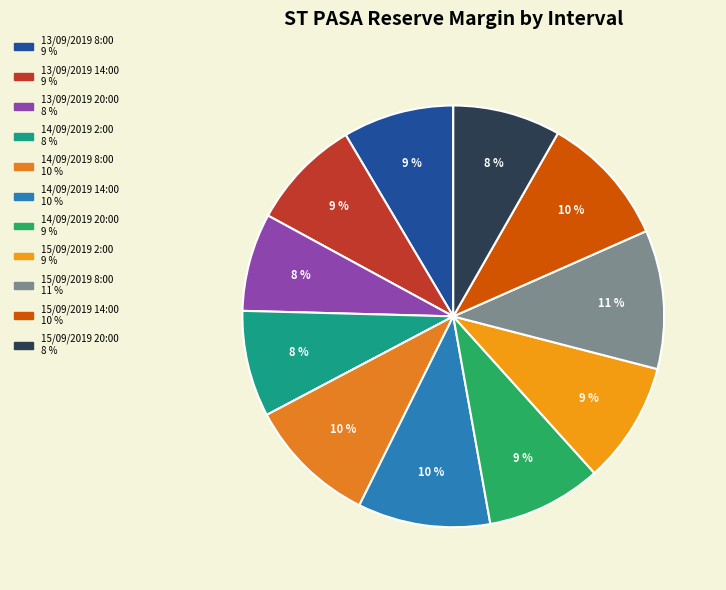

Count the number of slices in the pie.

11